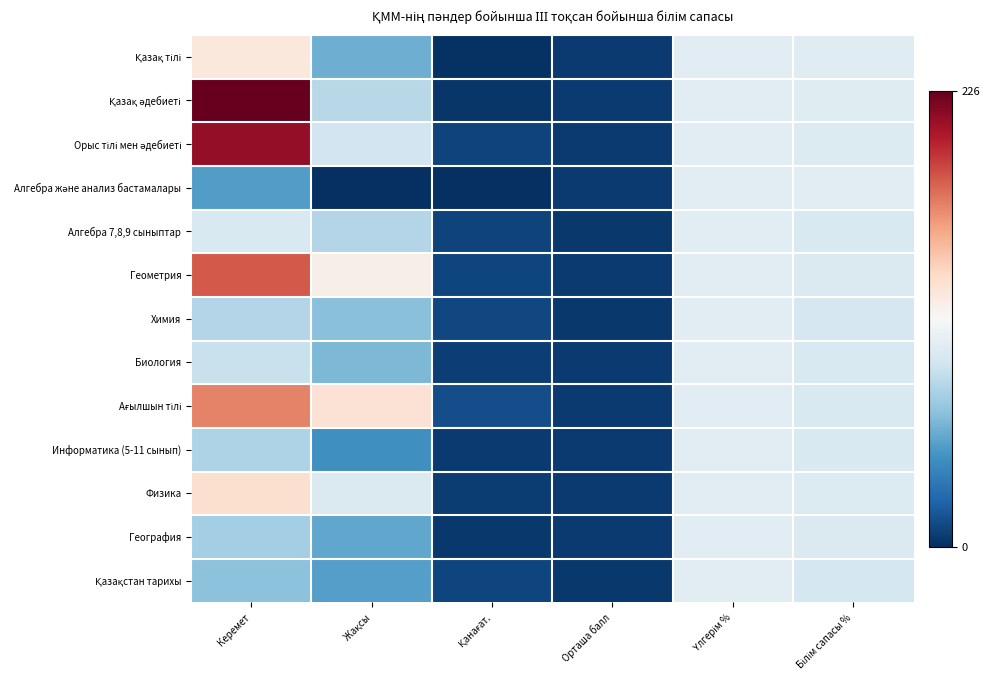

Which label corresponds to the smallest value in the chart?

Жақсы